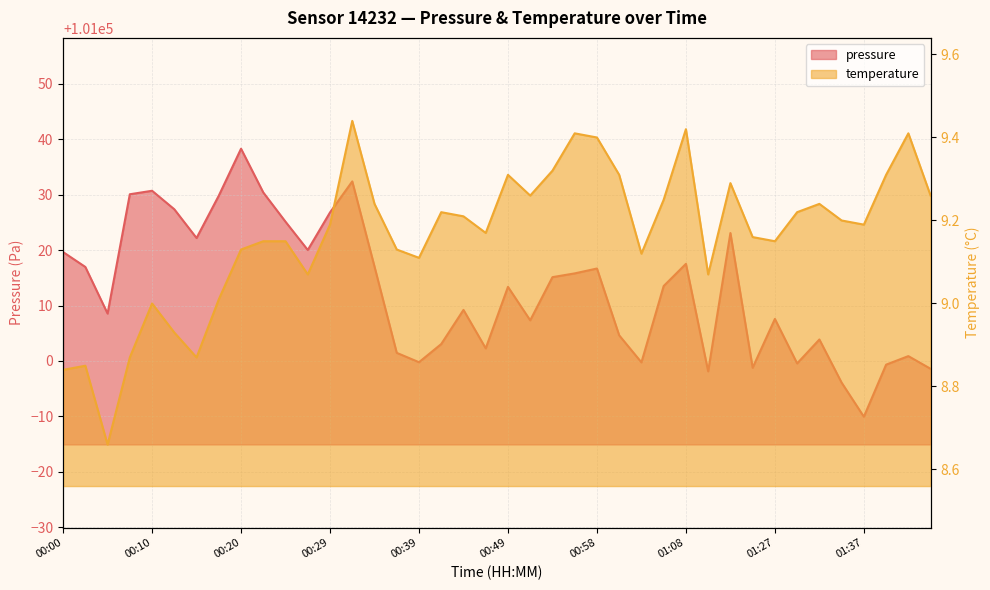

True or false: pressure and temperature cross at least once.

False